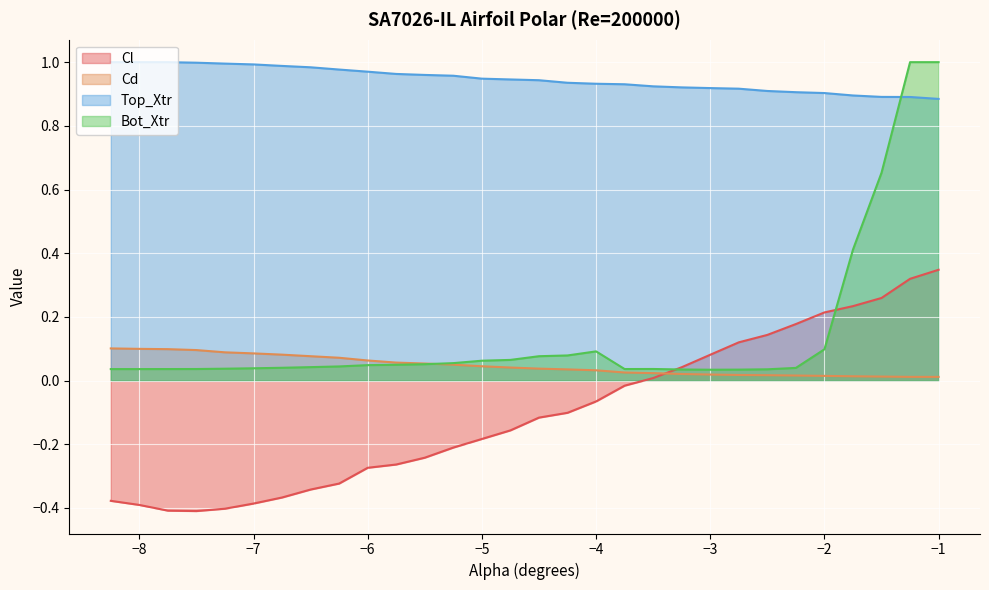

The value of Cd at −2 is 0.0. True or false?

True